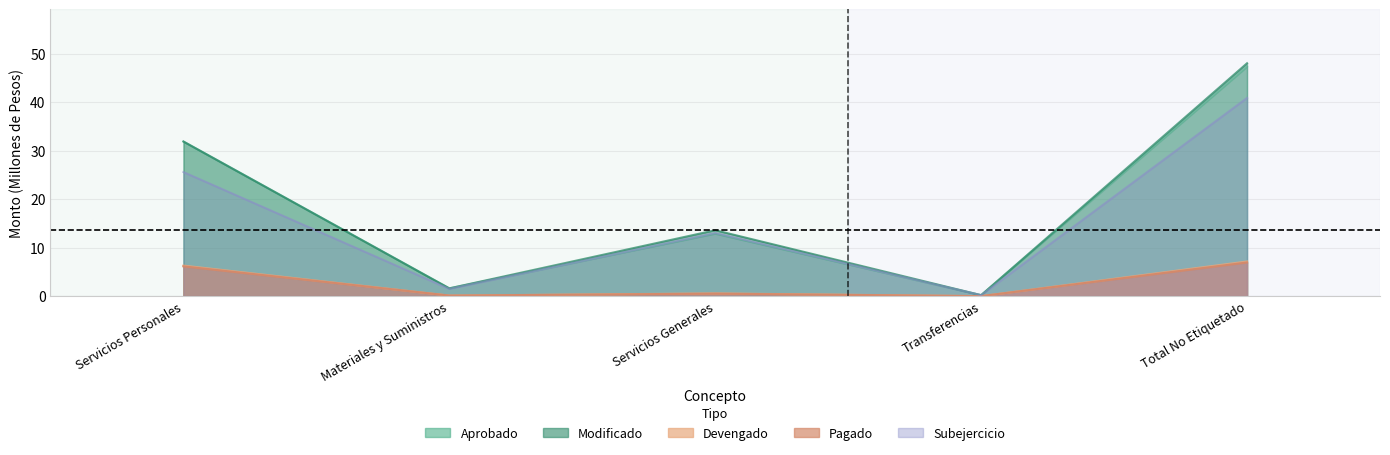

What is the label of the 4th point from the left?

Transferencias